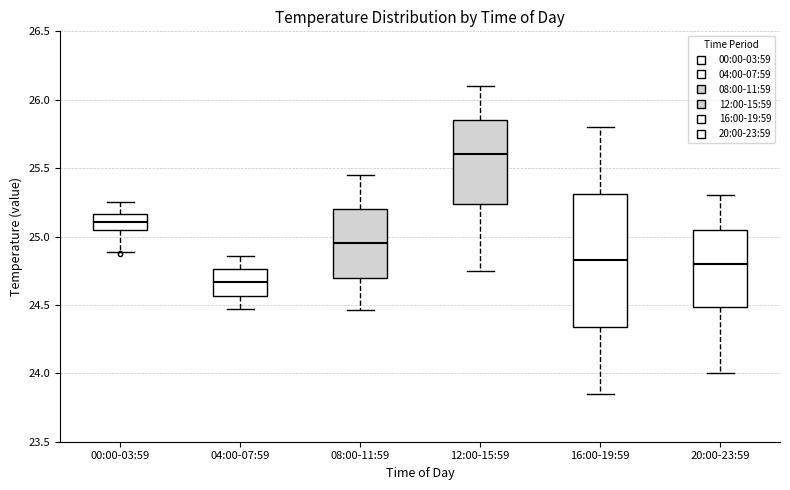

Which box is the tallest, from its lower edge to its upper edge?

16:00-19:59